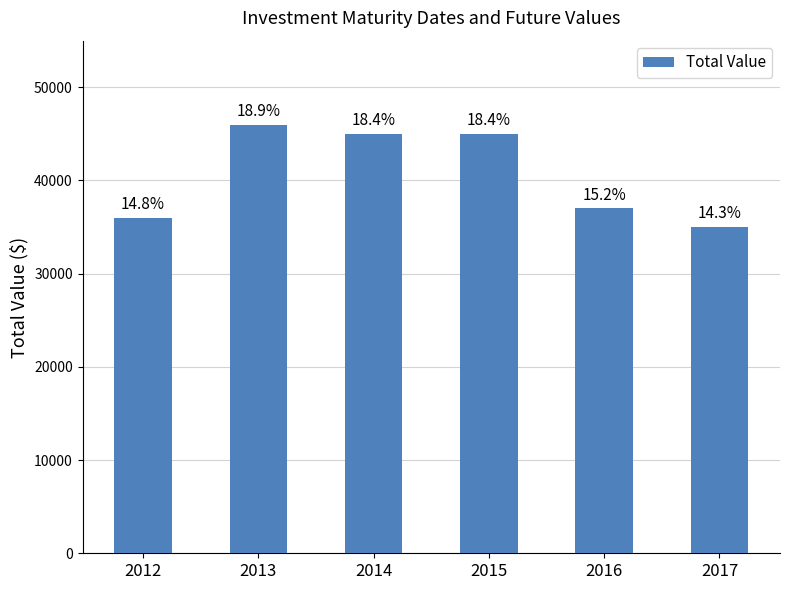

Approximately how many times larger is the value at 2013 compared to 2014?

1.0